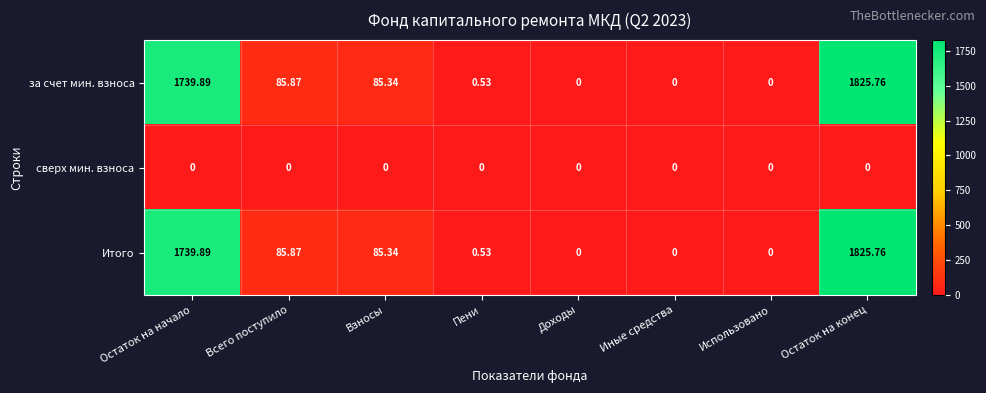

Where is за счет мин. взноса nearest to the value 912?

Всего поступило